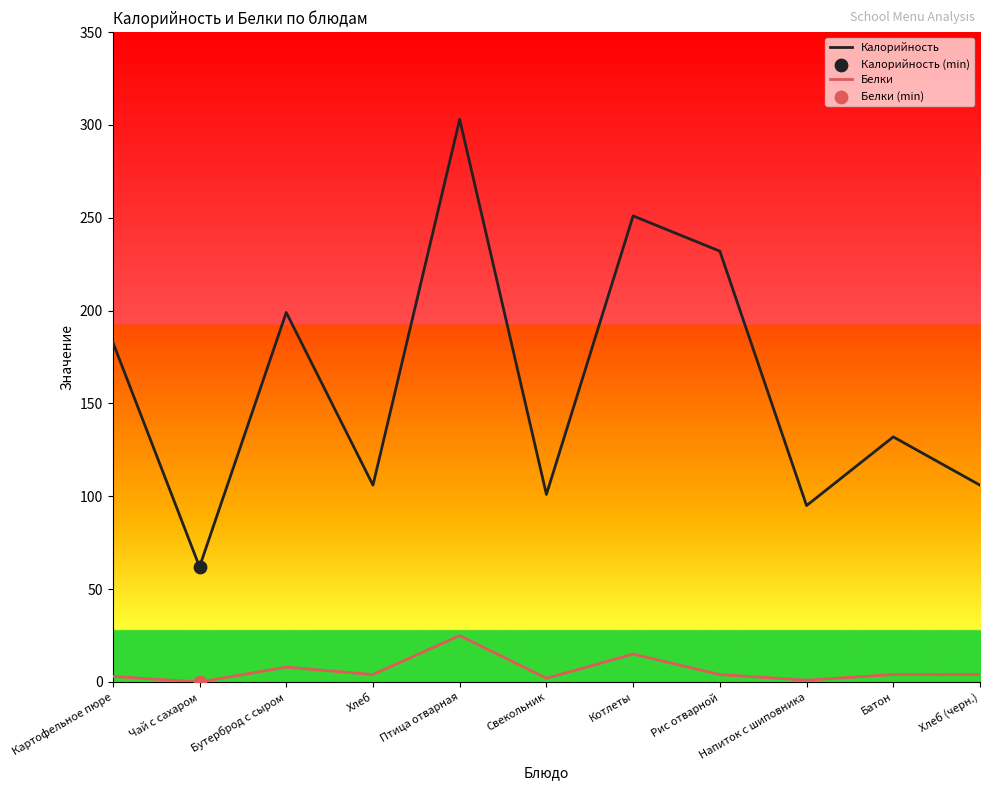

Is the value of Калорийность at Хлеб greater than the value of Белки at Хлеб (черн.)?

Yes